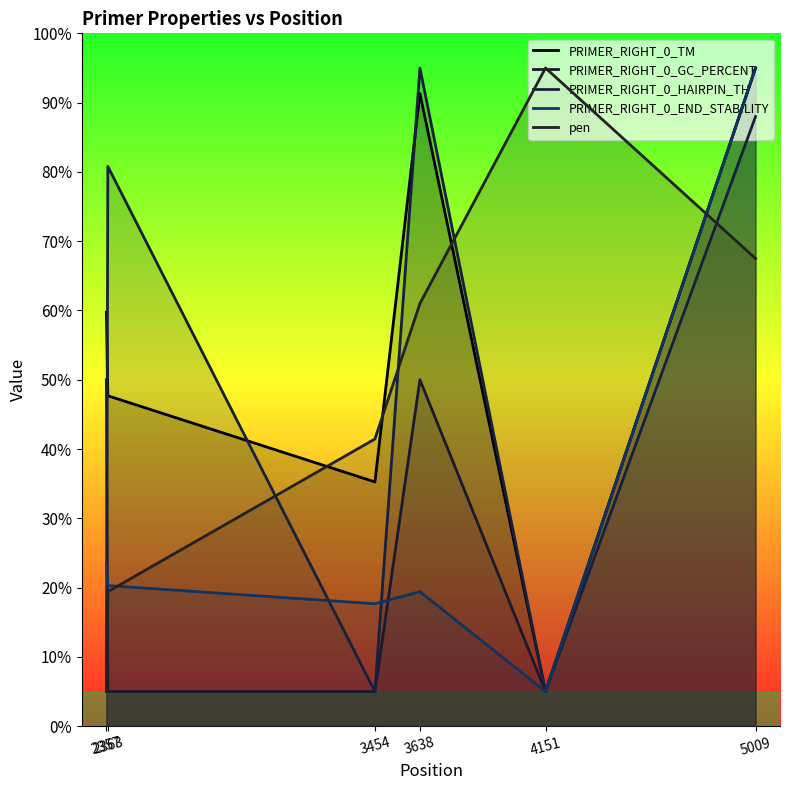

True or false: PRIMER_RIGHT_0_HAIRPIN_TH has a value of 5.0 at 3454.

True